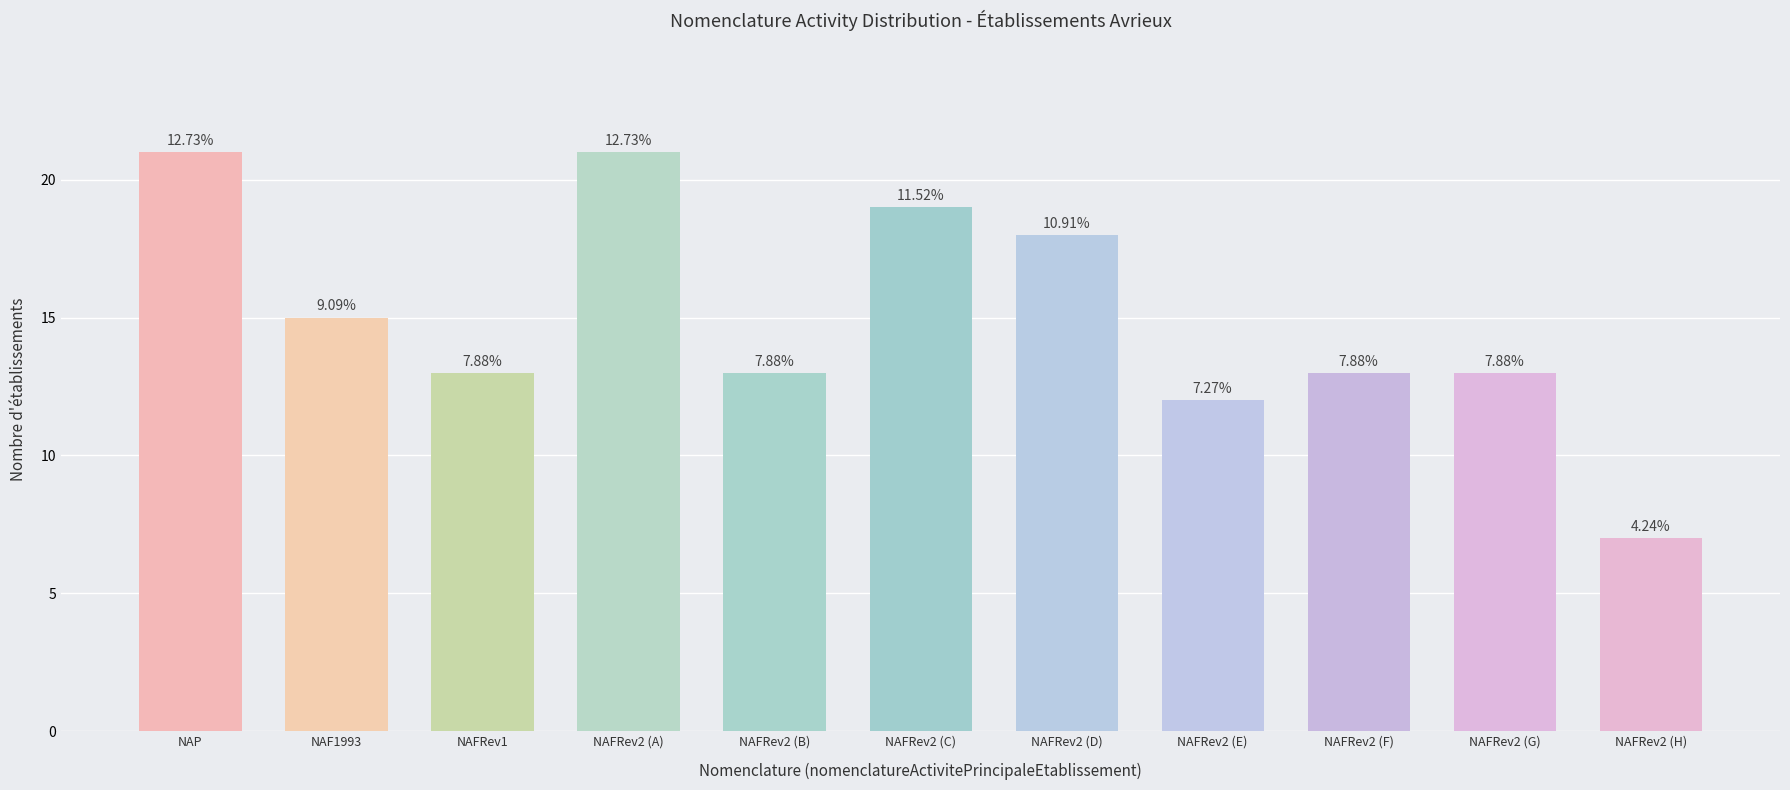

Are the bars grouped side by side (vs. stacked)?

No